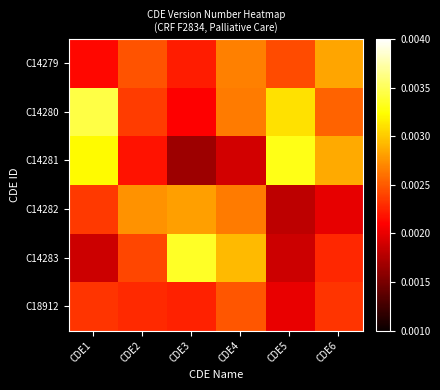

Rank the series by their maximum value, from lowest to highest.

C18912, C14282, C14279, C14281, C14283, C14280